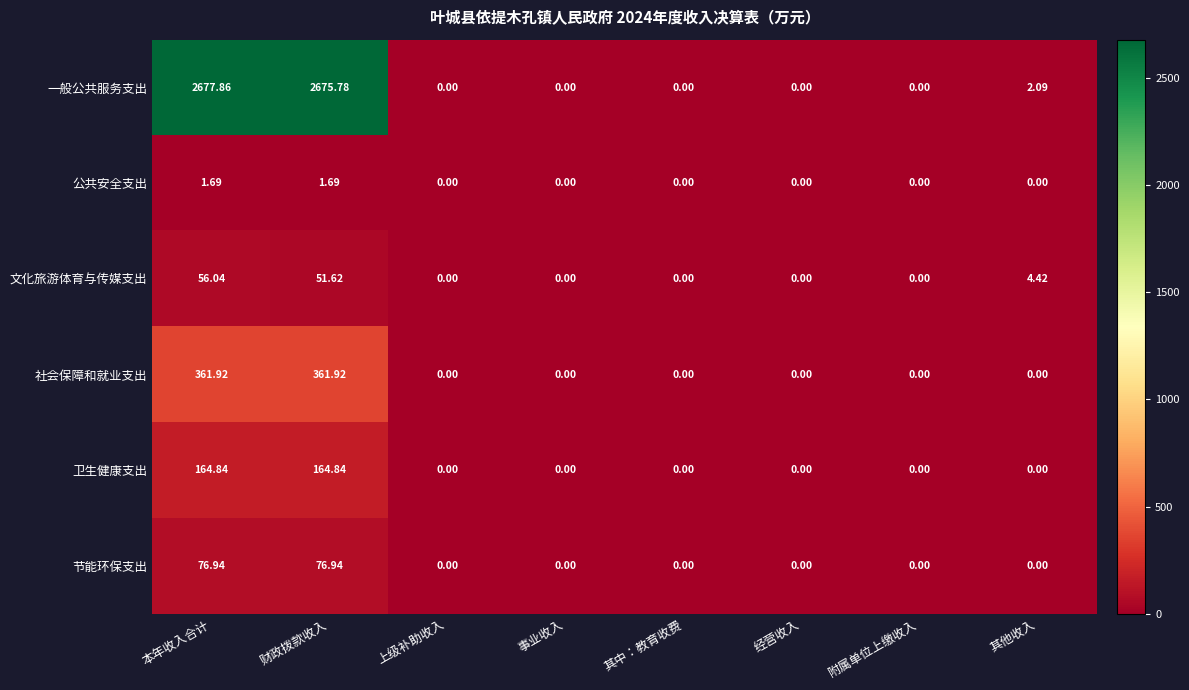

How many categories are shown in the chart?

8